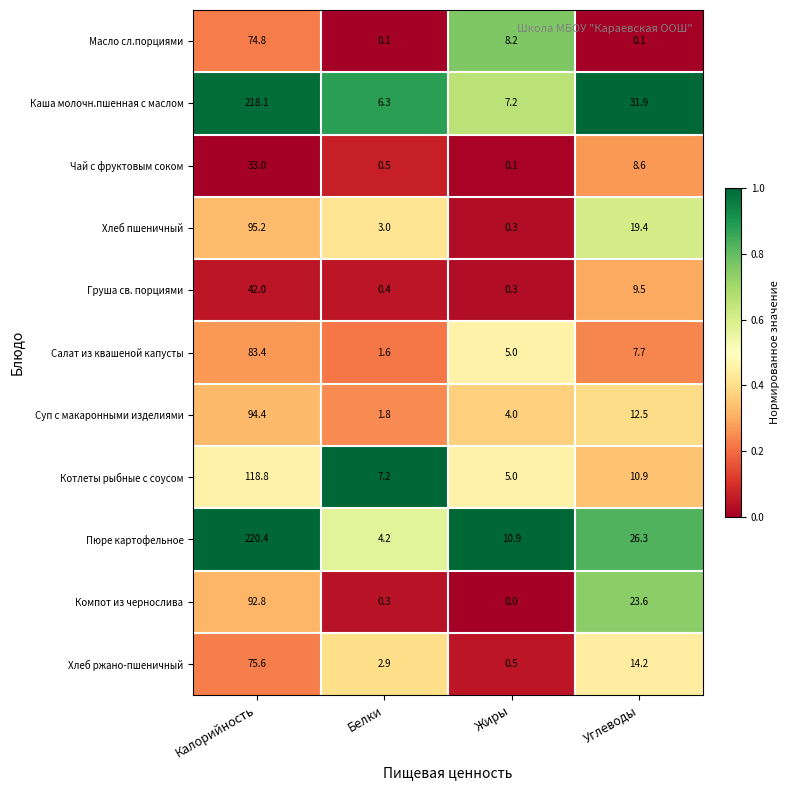

Which label corresponds to the largest value in the chart?

Калорийность